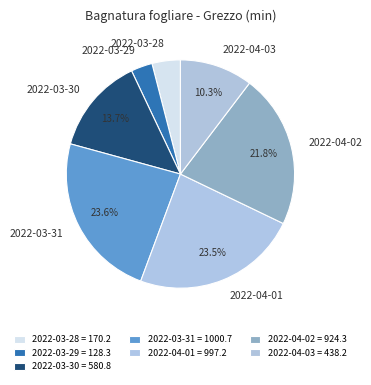

To the nearest percent, what is the average slice percentage?

14%